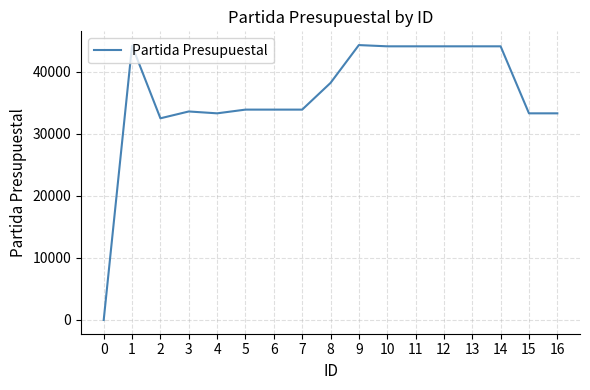

How many values are below 33901?

6